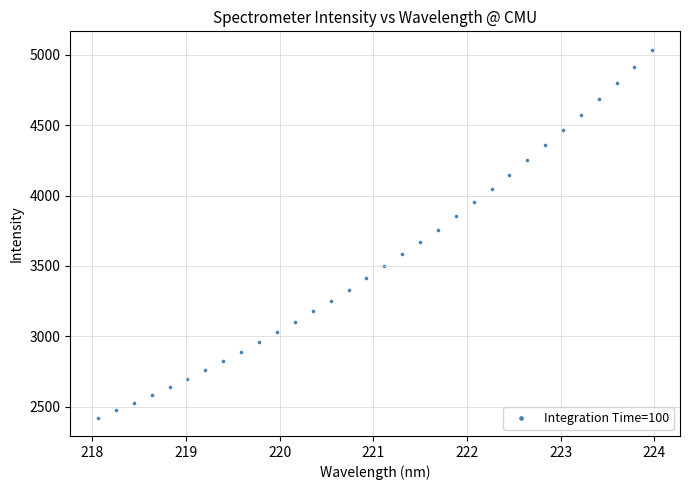

What is the range of Y values (max minus min)?

2613.3